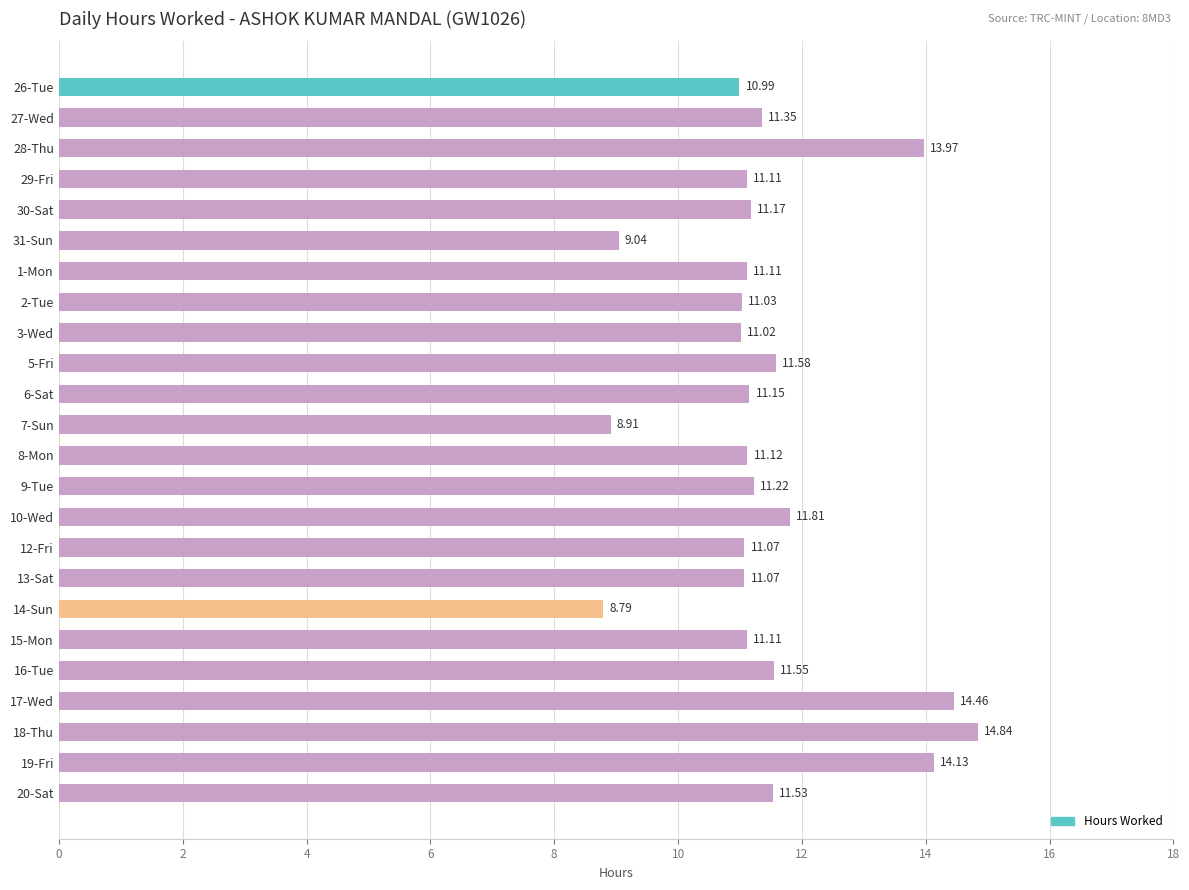

Does the chart contain stacked bars?

No